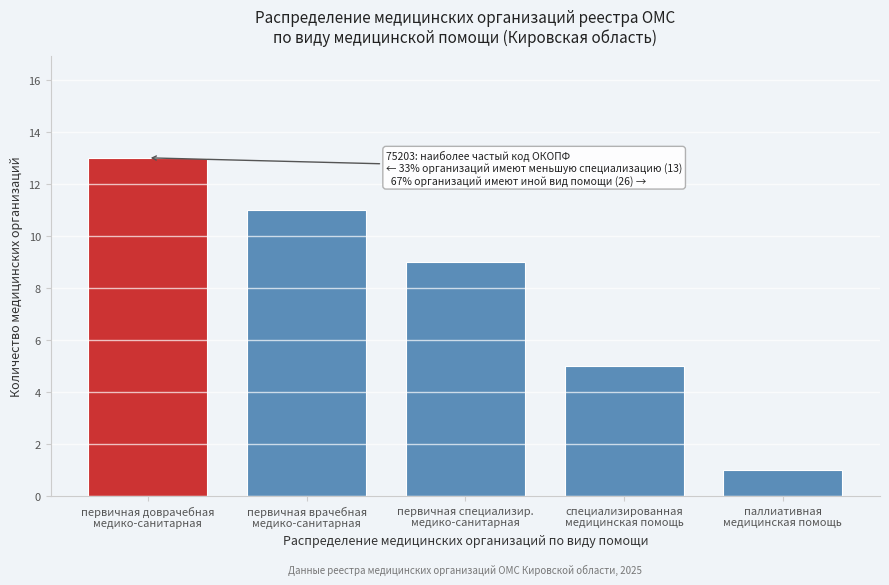

Reading left to right, extract all data points from this chart.

13	11	9	5	1